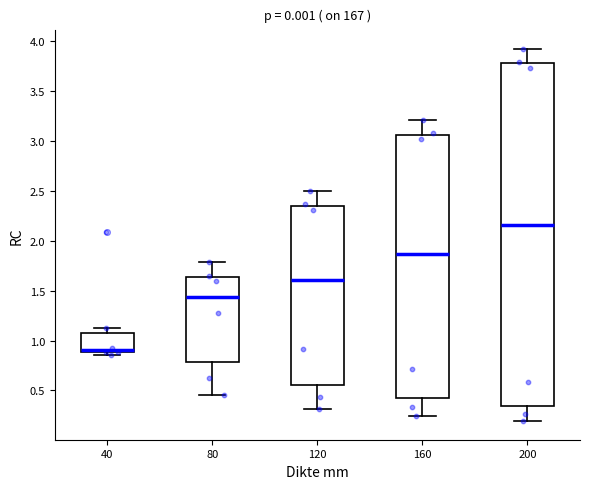

Reading left to right, transcribe this box plot: for each box, give where its median line is, the range the box spans, and where its two whiskers end, as read against the y-axis. The values are not printed on the chart, so give them approximately, as read against the axis.

40: median 0.90 (just above the box's lower edge), box 0.90 to 1.10, whiskers 0.85 to 1.15
80: median 1.45, box 0.80 to 1.65, whiskers 0.45 to 1.80
120: median 1.60, box 0.55 to 2.35, whiskers 0.30 to 2.50
160: median 1.85, box 0.45 to 3.05, whiskers 0.25 to 3.20
200: median 2.15, box 0.35 to 3.80, whiskers 0.20 to 3.90